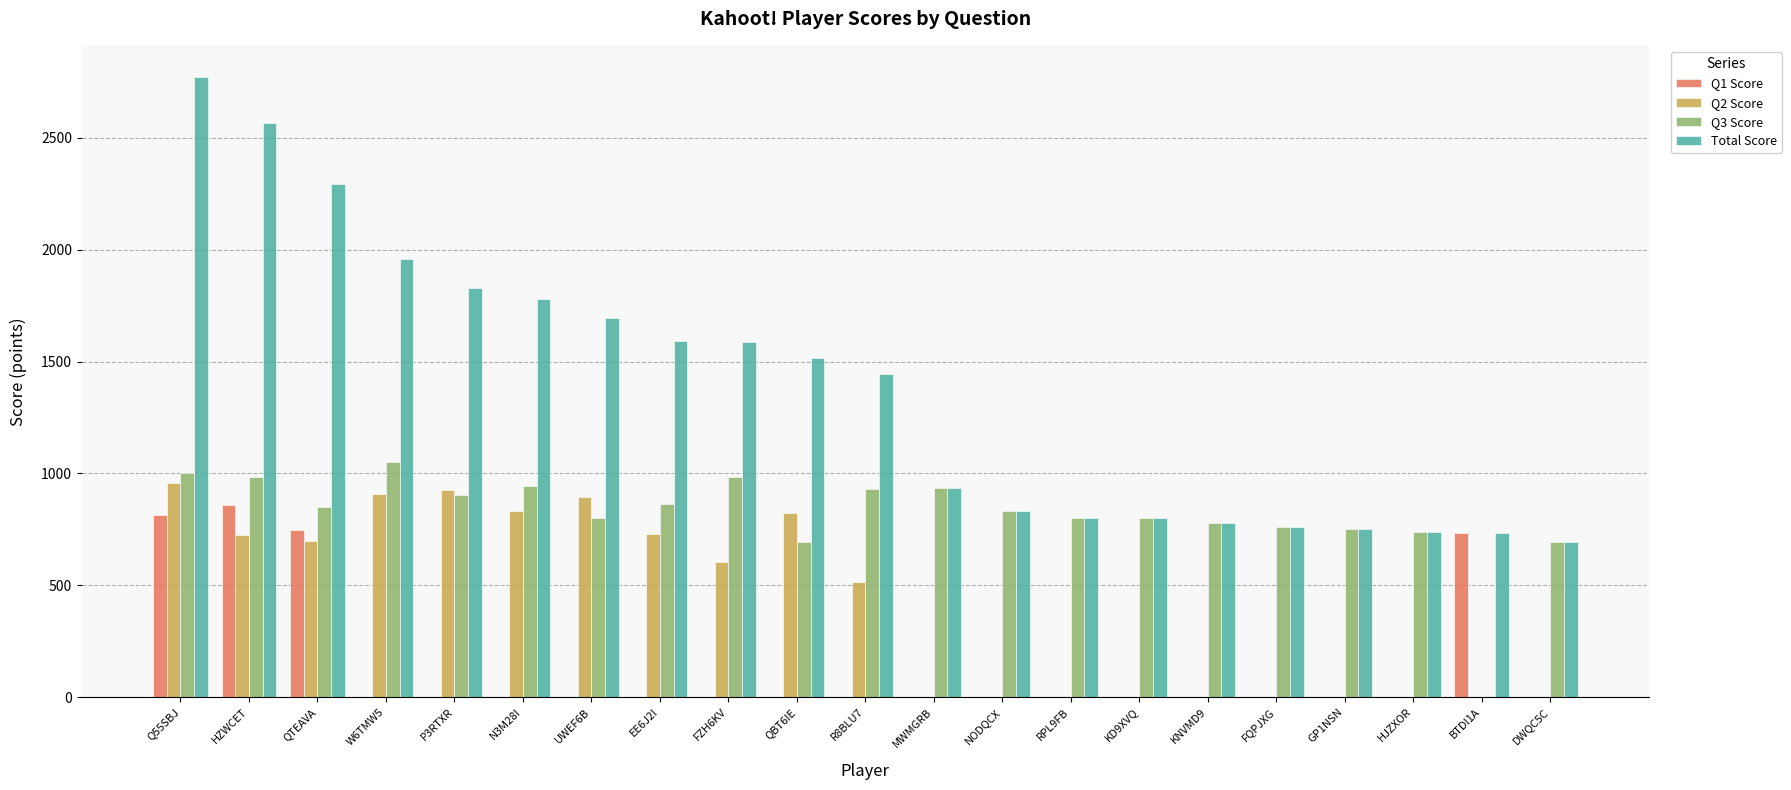

What is the sum of all Total Score values?

28857